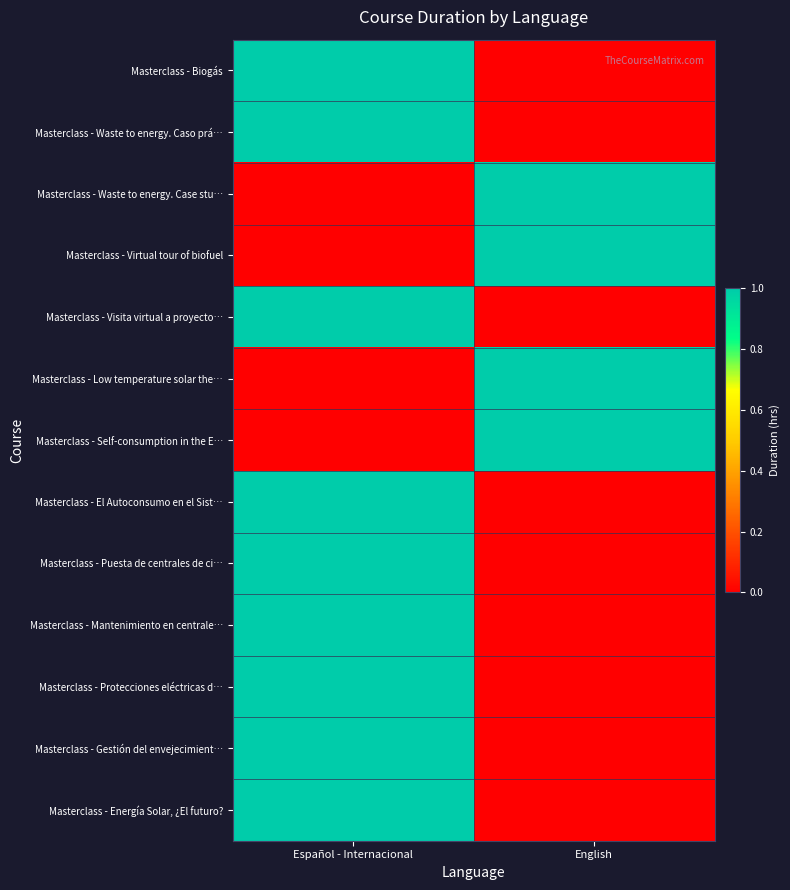

At which category is the sum across all series the highest?

Español - Internacional